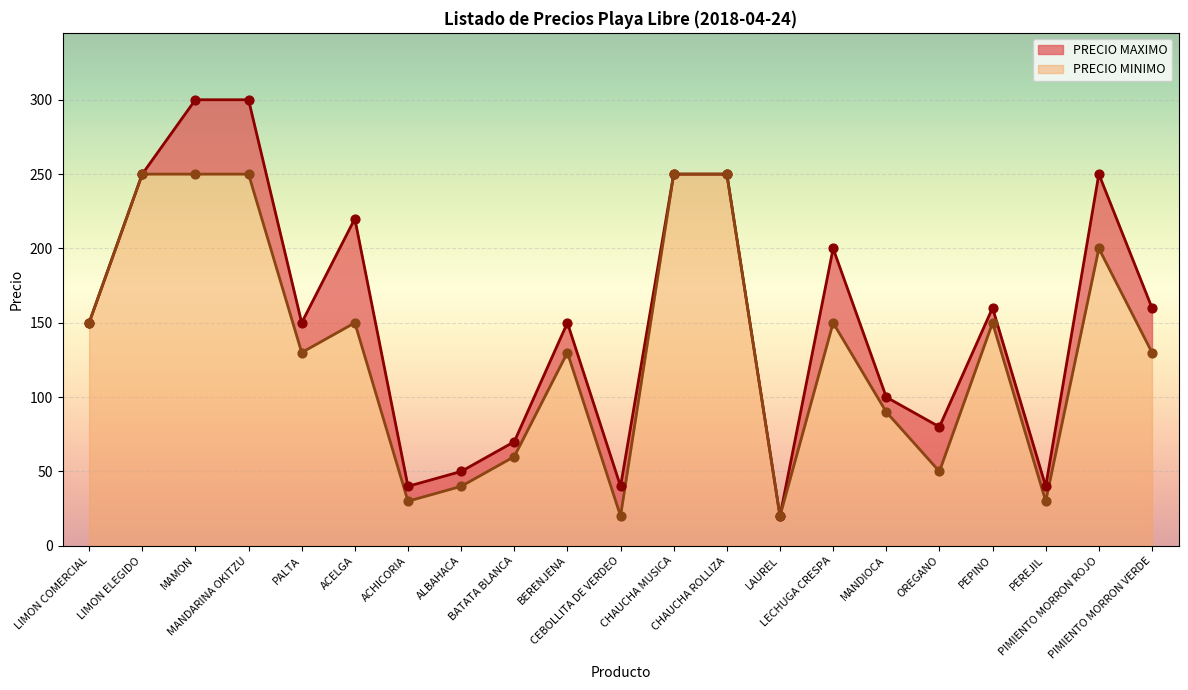

At which category is the sum across all series the highest?

MAMON